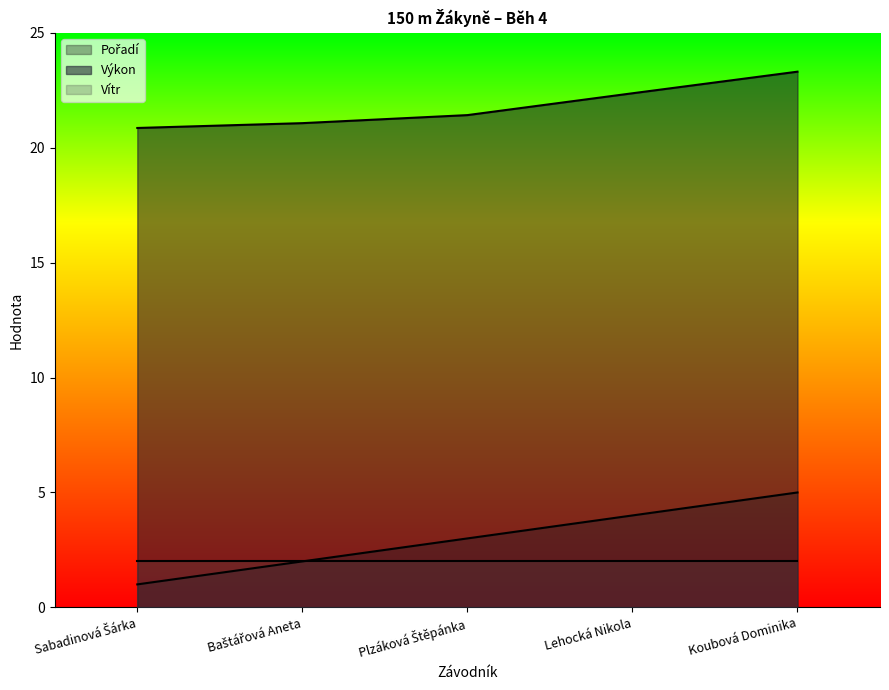

True or false: Výkon and Vítr intersect in this chart.

False